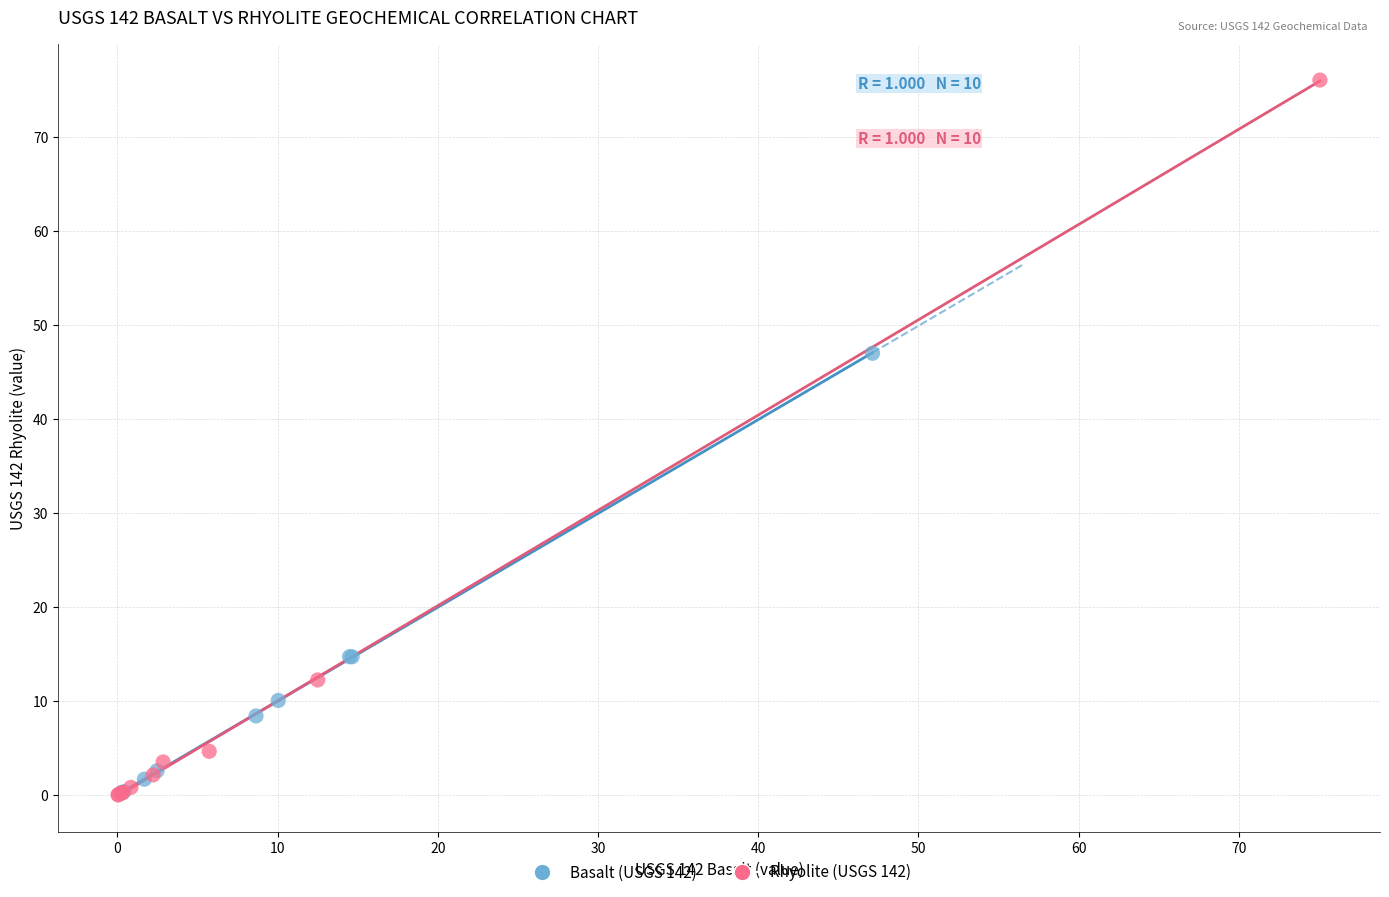

What are all the series names shown in the legend?

Basalt (USGS 142), Rhyolite (USGS 142)